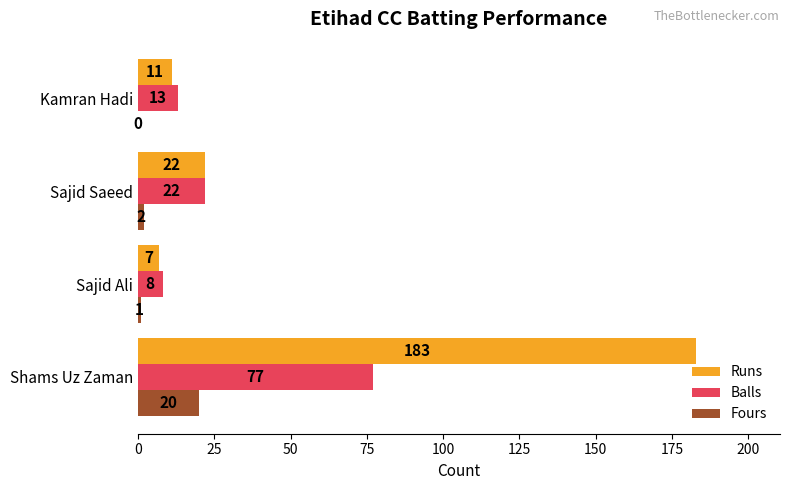

Between Shams Uz Zaman and Kamran Hadi, which series saw the biggest shift?

Runs